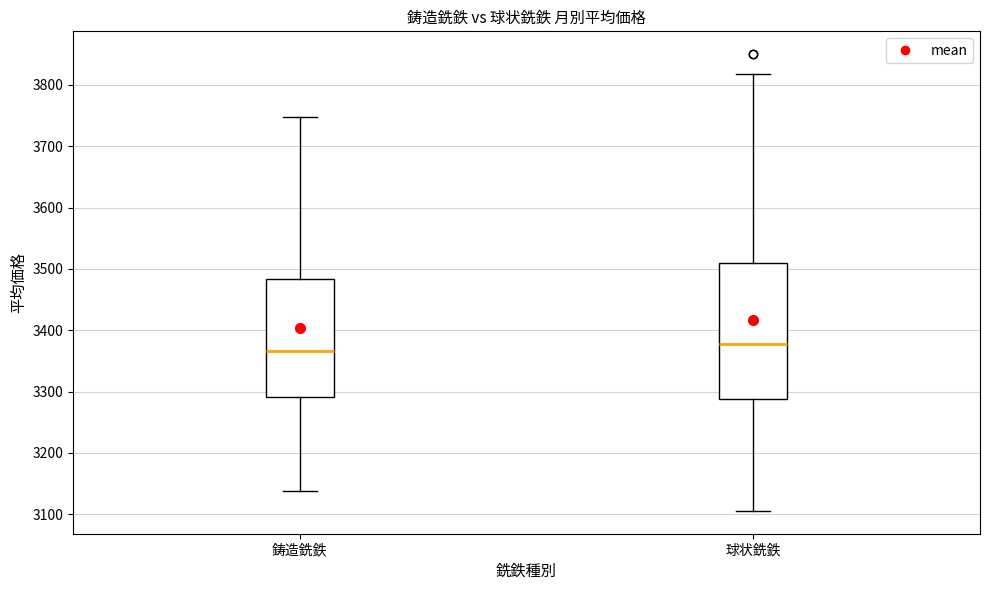

Reading left to right, read every box against the y-axis: the position of its median line, the range the box covers, and the ends of its whiskers. The values are not printed on the chart, so give them approximately, as read against the axis.

鋳造銑鉄: median 3370, box 3290 to 3480, whiskers 3140 to 3750
球状銑鉄: median 3380, box 3290 to 3510, whiskers 3110 to 3820